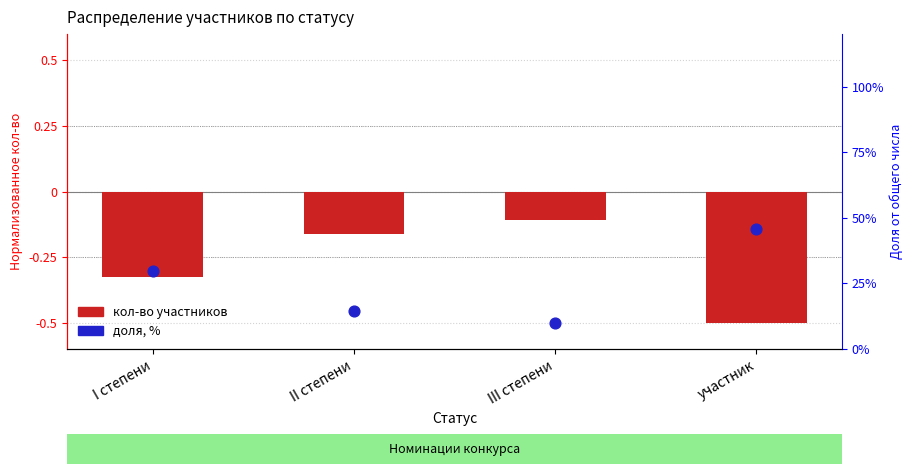

Which series reaches the maximum Y coordinate?

доля, %